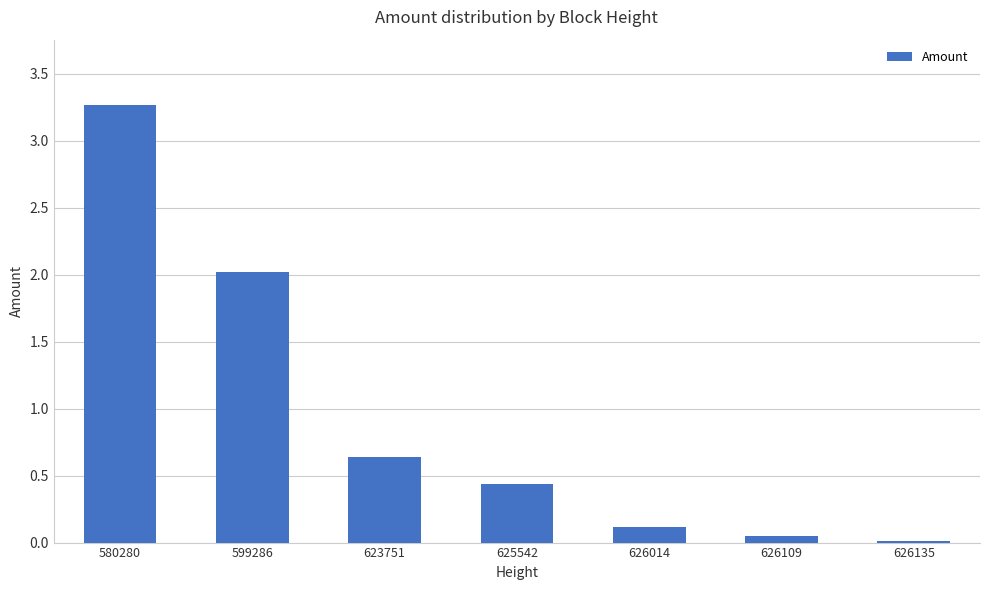

The value at 625542 is 0.1. True or false?

False